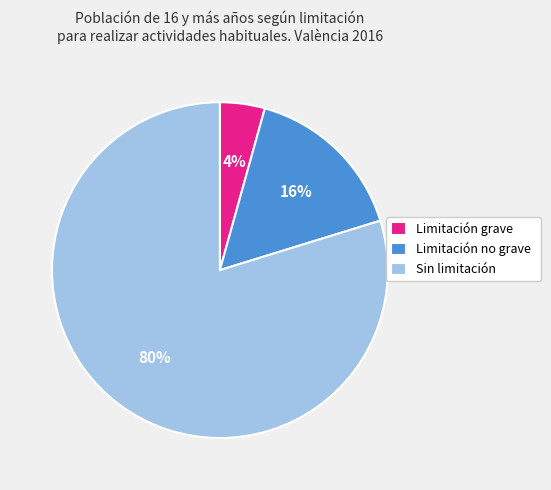

To the nearest percent, what portion does Limitación no grave represent?

16%